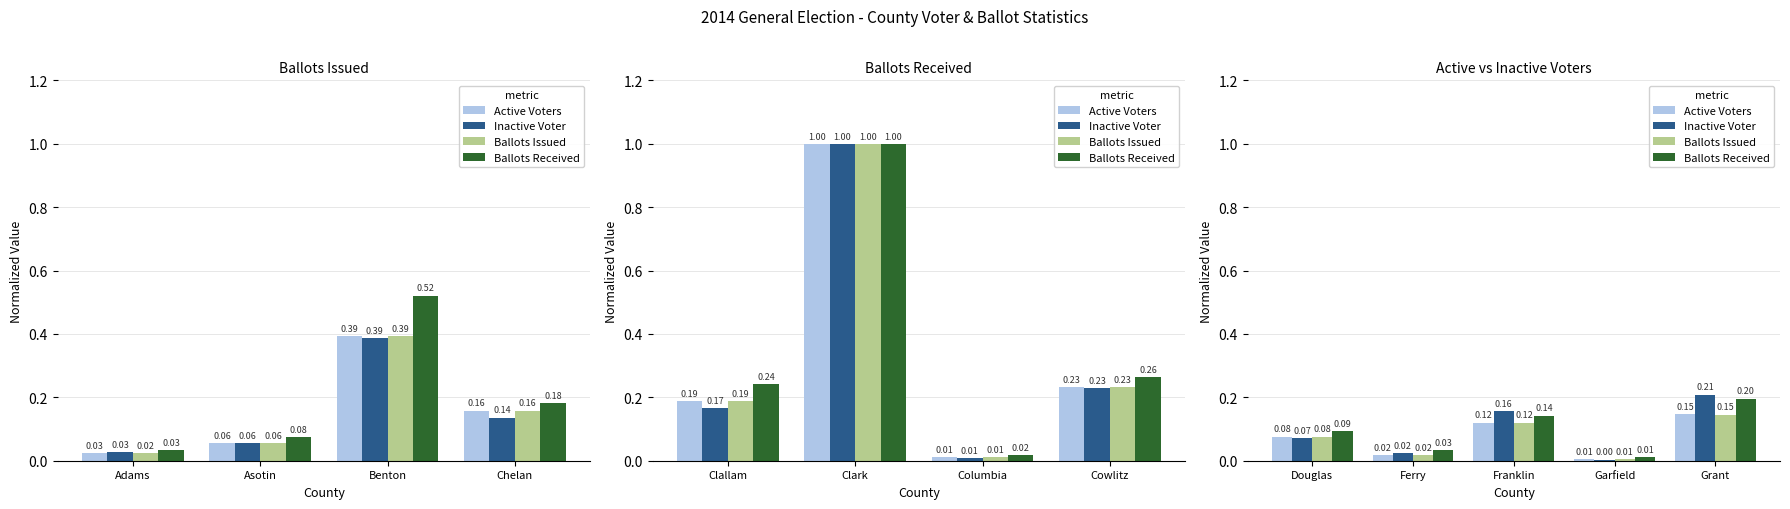

Which series changed the most between Douglas and Ferry?

Ballots Received